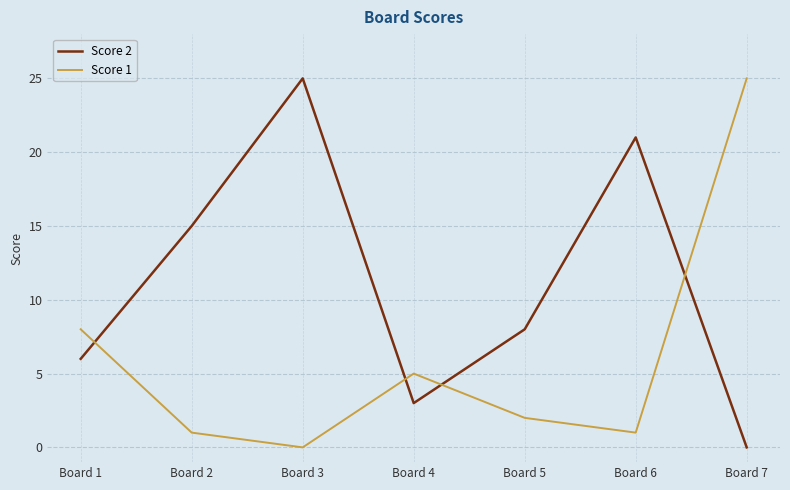

What is the sum of all Score 1 values?

42